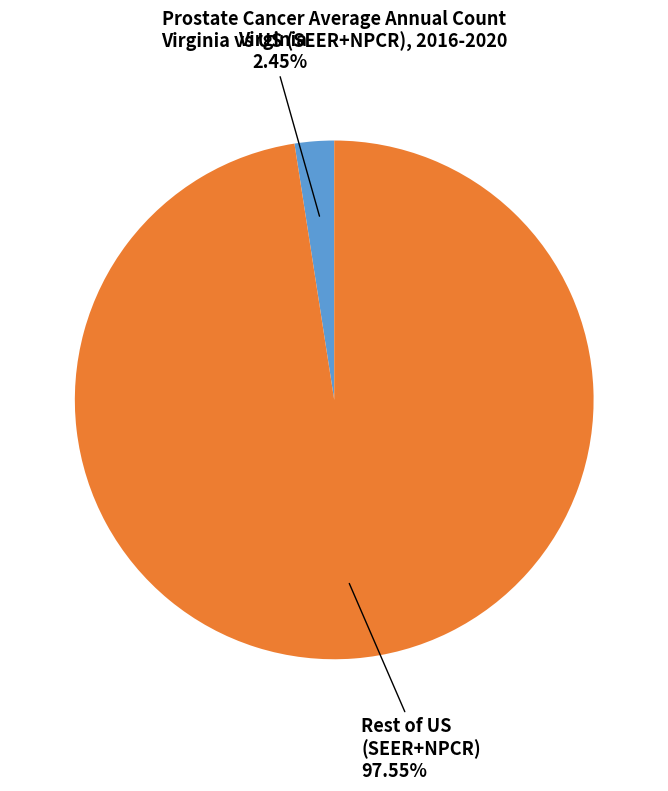

Does any single category account for the majority?

Yes